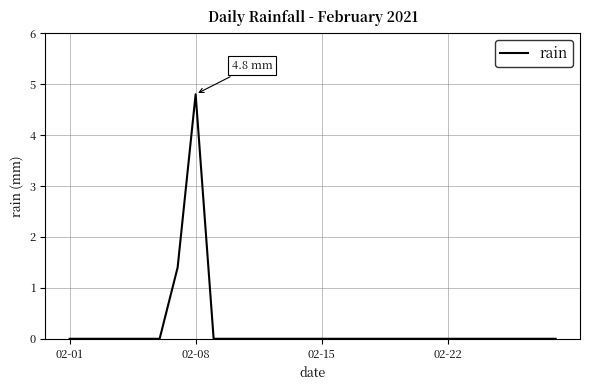

What is the difference between the maximum and minimum values?

4.8